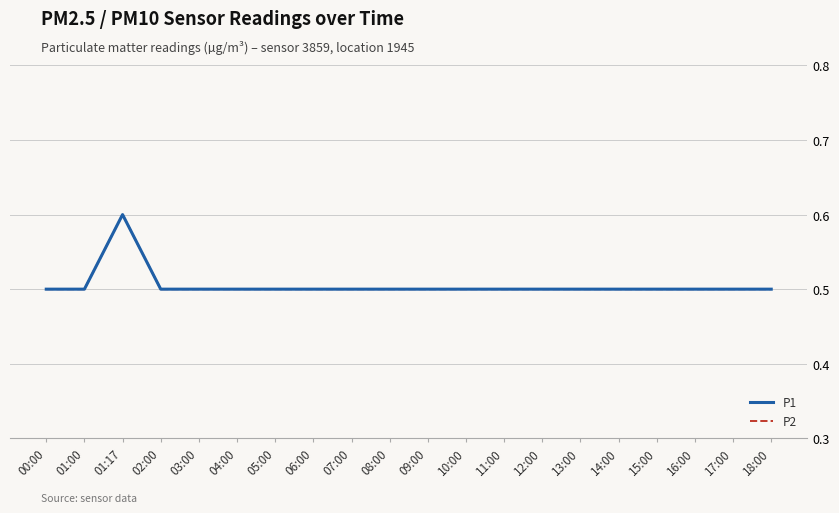

True or false: P1 has more than 0 interior local peaks.

True